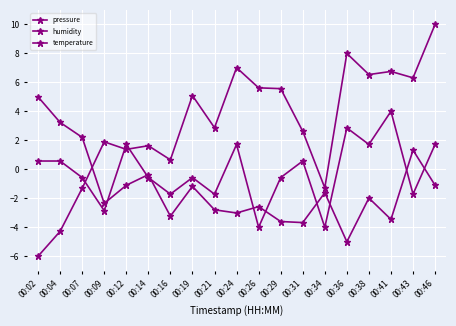

How many values in temperature are below zero?

10